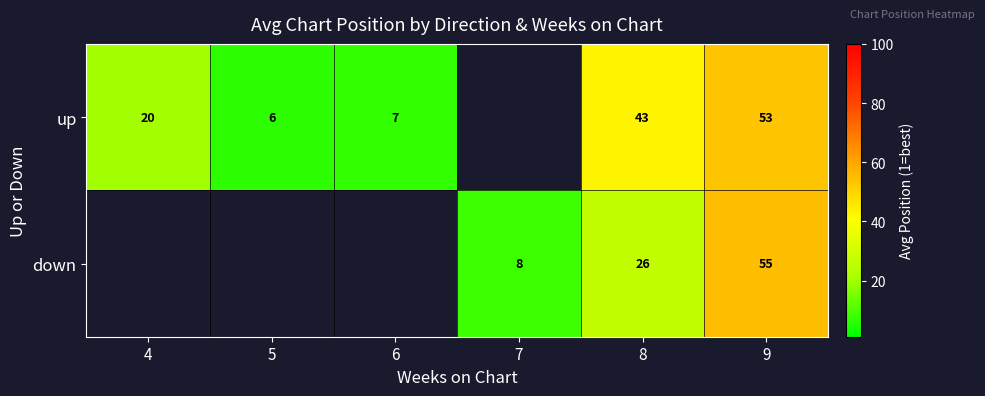

The value of up at 5 is 9.2. True or false?

False